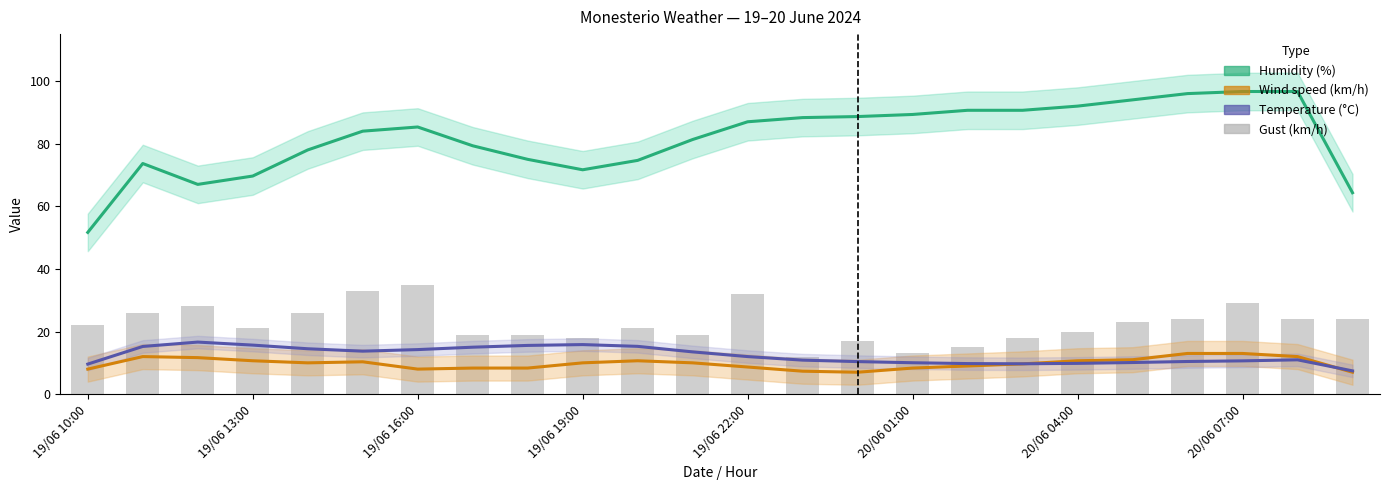

What are all the series names shown in the legend?

Humidity (%), Wind speed (km/h), Temperature (°C), Gust (km/h)